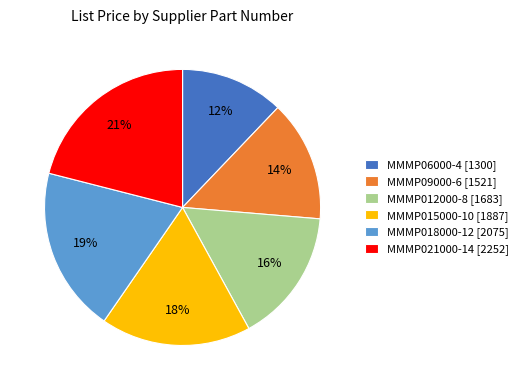

The MMMP018000-12 slice represents 19% of the pie. True or false?

True